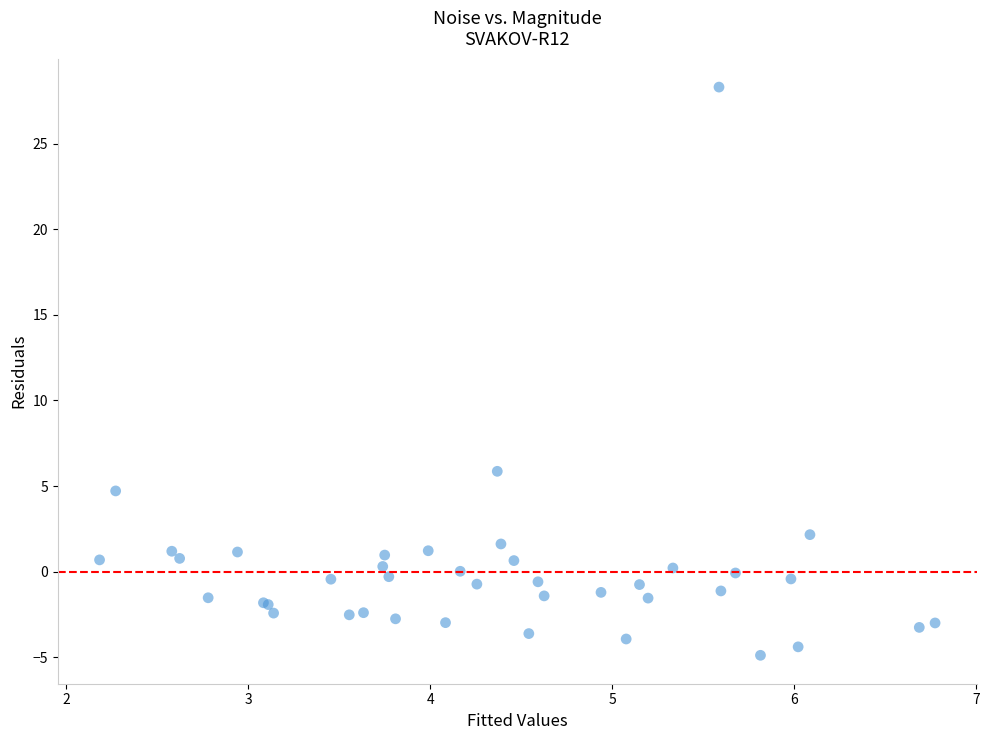

What Y value in the scatter plot is closest to 11?

5.9